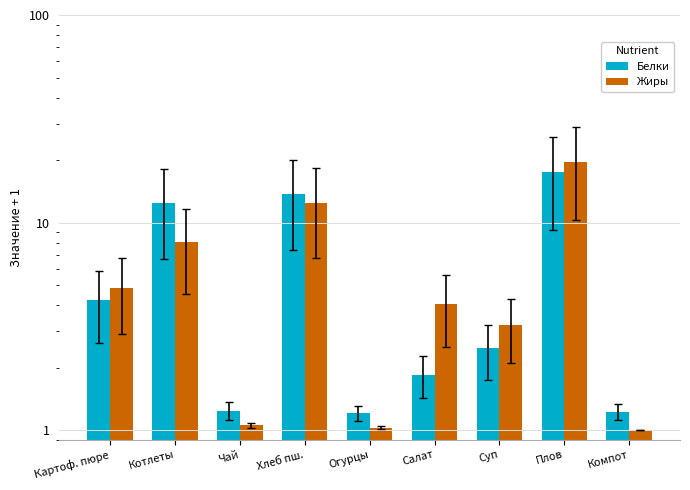

List the series in order of their overall mean, lowest first.

Жиры, Белки